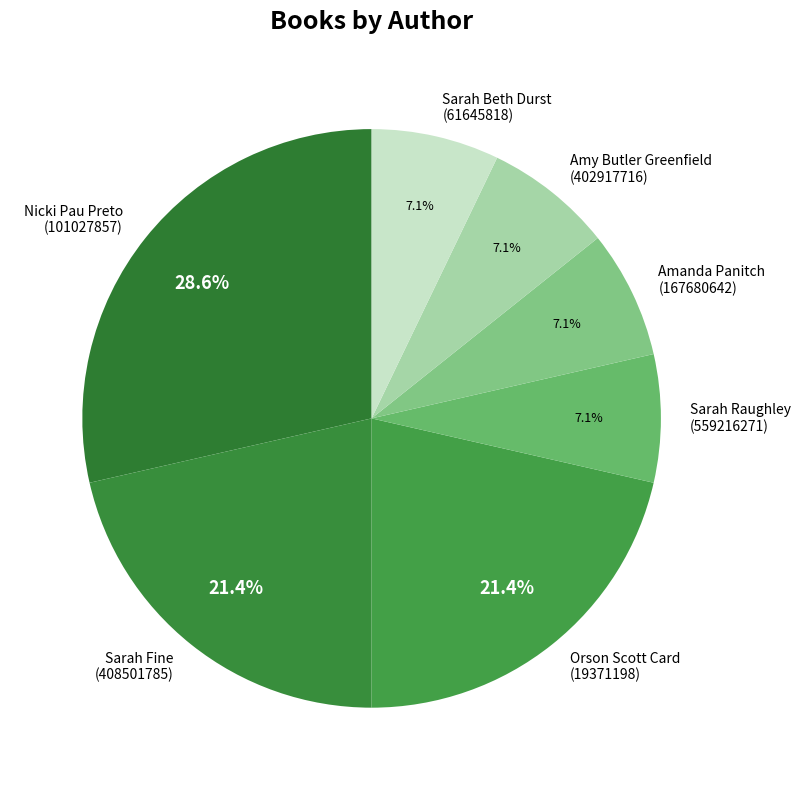

True or false: Amy Butler Greenfield (402917716) accounts for 18% of the total.

False